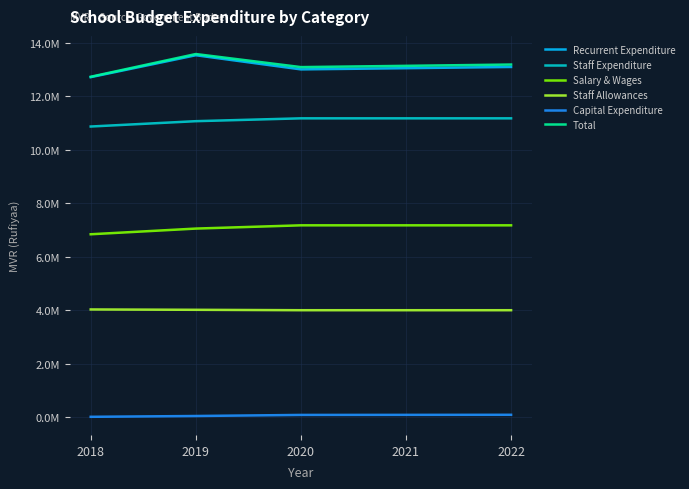

Does the chart display data point markers on the line(s)?

No